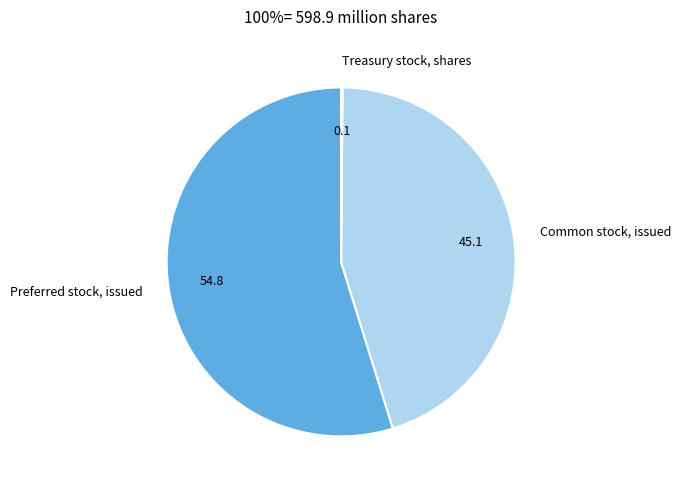

Approximately how many times larger is the value at Common stock, issued compared to Preferred stock, issued?

0.8